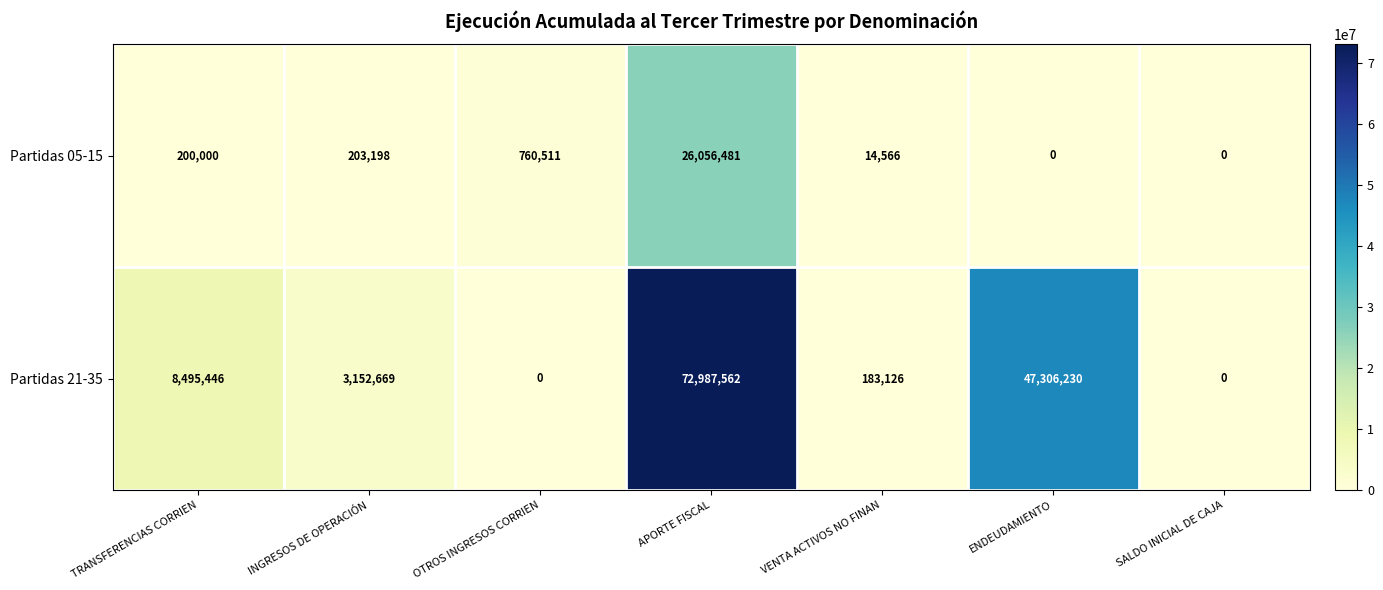

What is the total value across all series at ENDEUDAMIENTO?

47306230